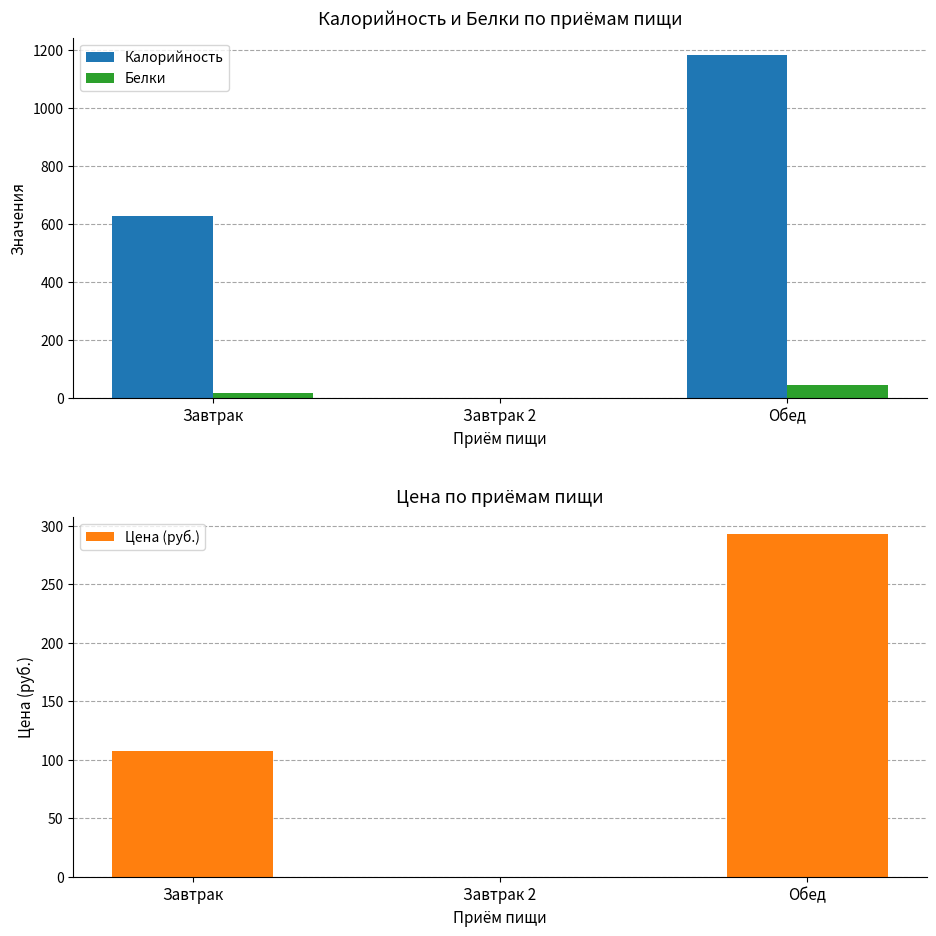

What is the average value of the Калорийность series?

603